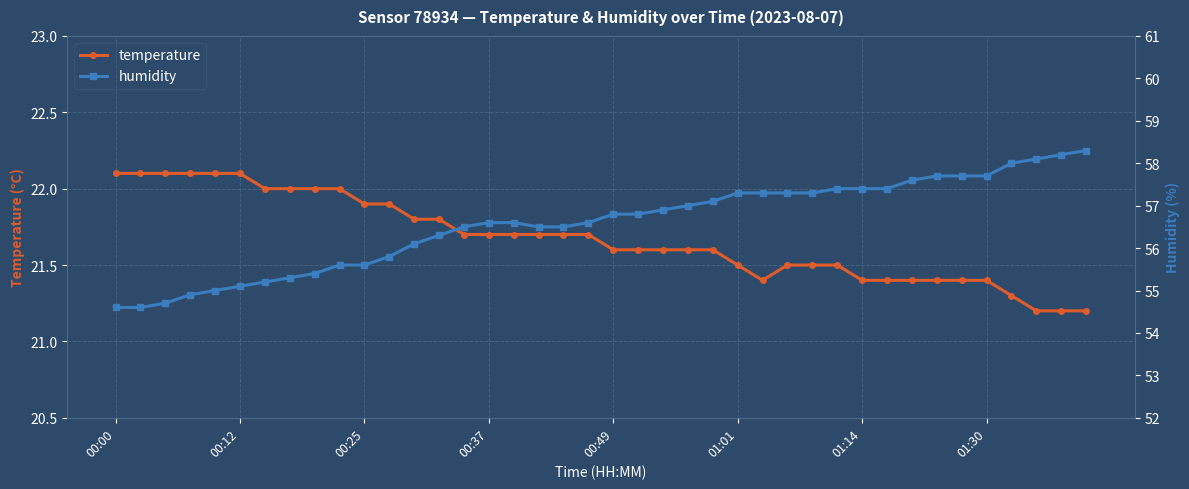

What are all the series names shown in the legend?

temperature, humidity